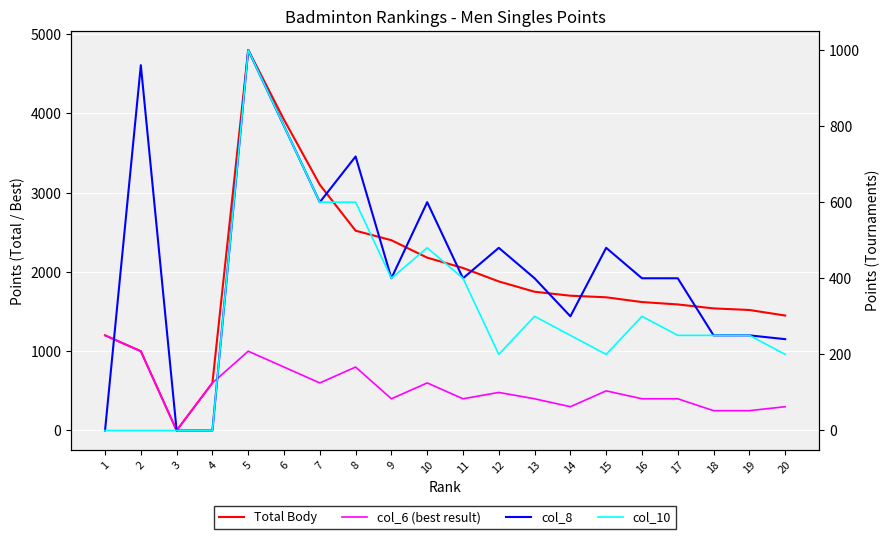

Is it true that col_8 equals 480 at 12?

True